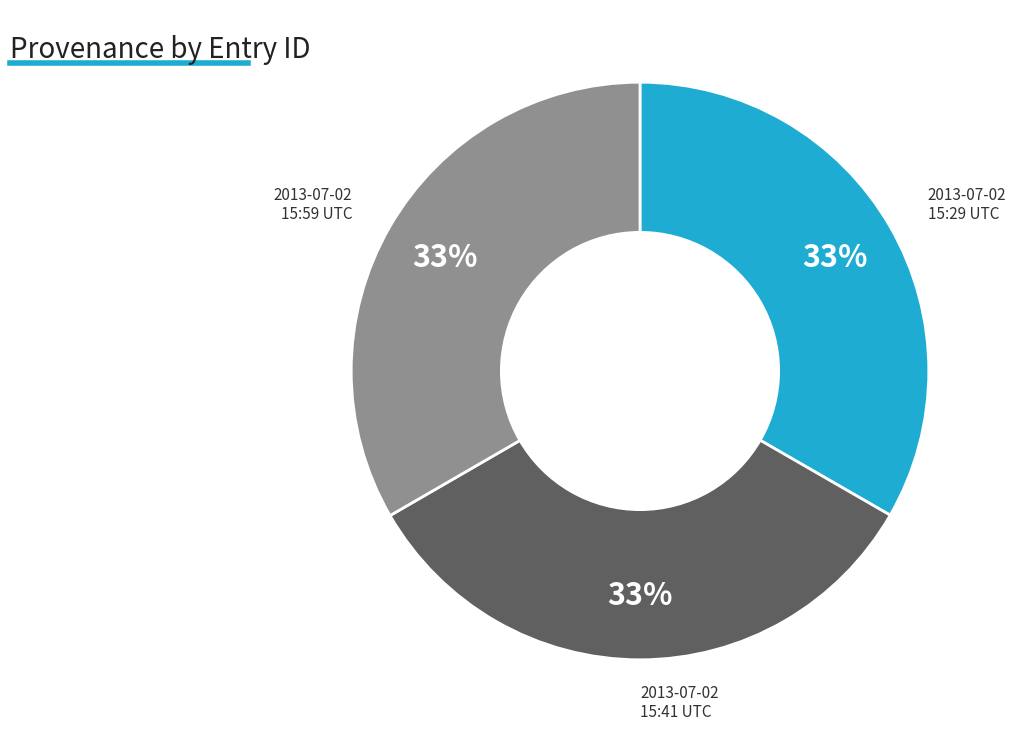

Do 2013-07-02 15:29 UTC and 2013-07-02 15:59 UTC together represent more than half of the pie?

Yes